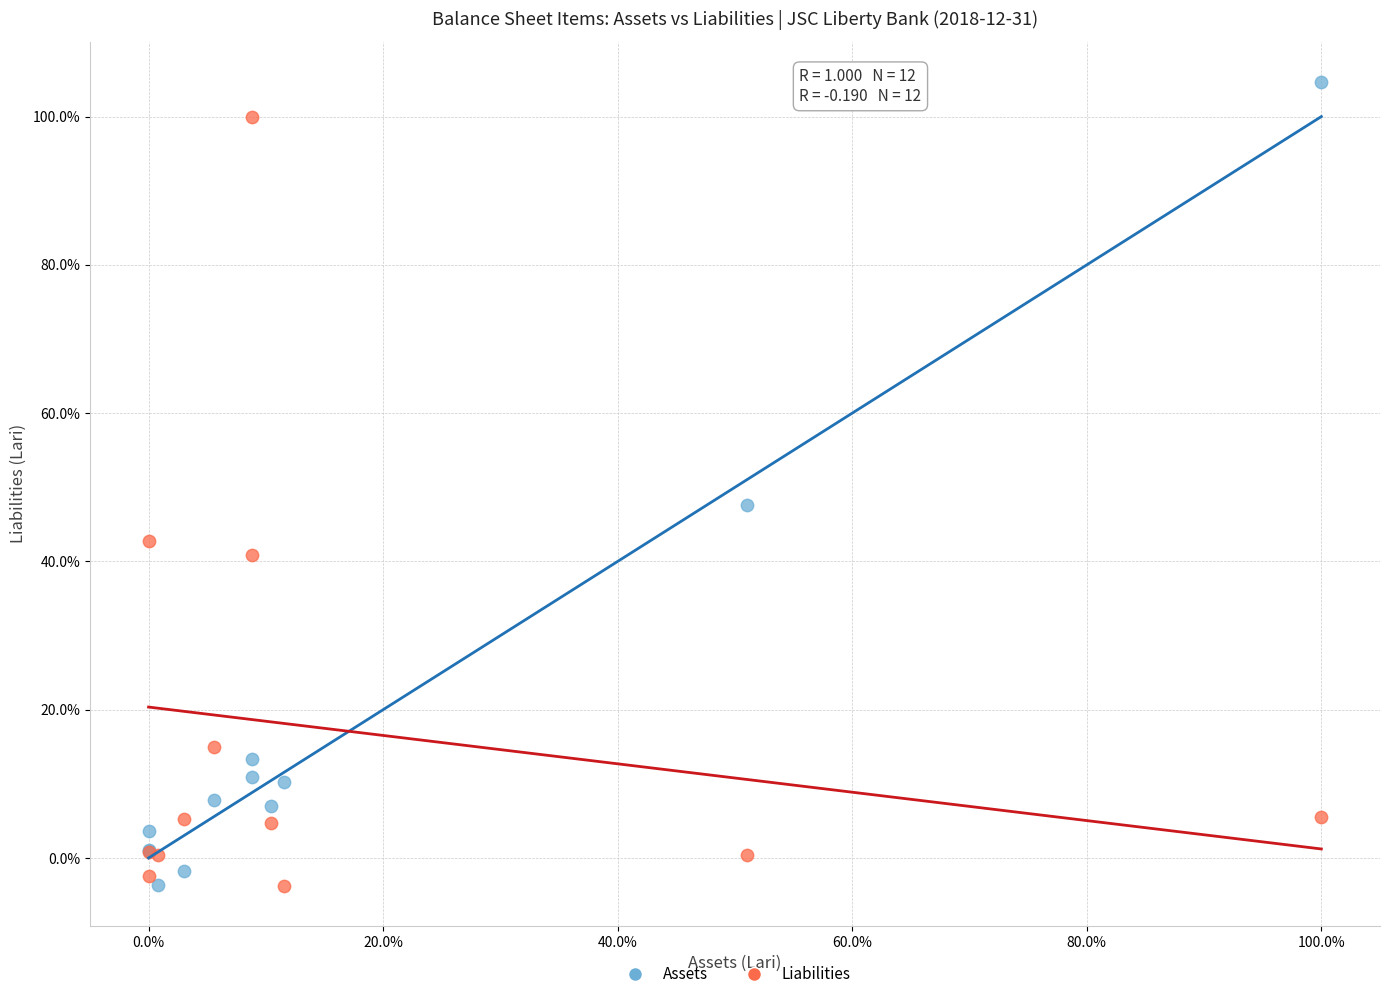

What are all the series names shown in the legend?

Assets, Liabilities